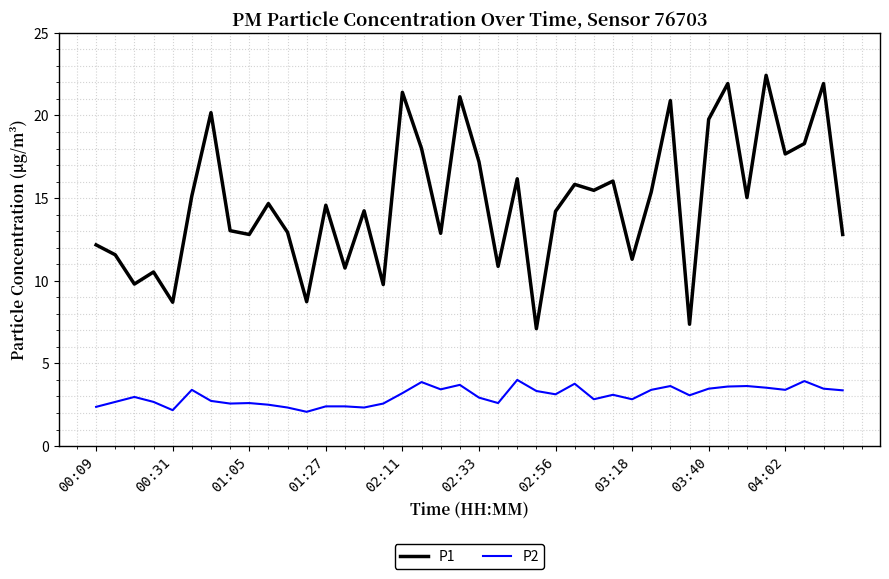

Which series has the largest range (max minus min)?

P1